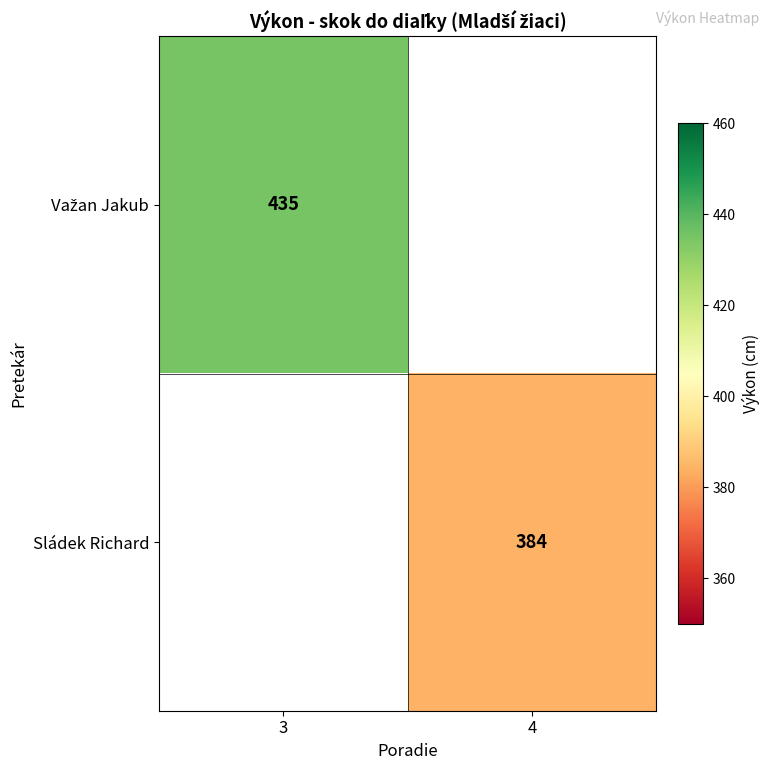

How many distinct data groups are displayed?

2